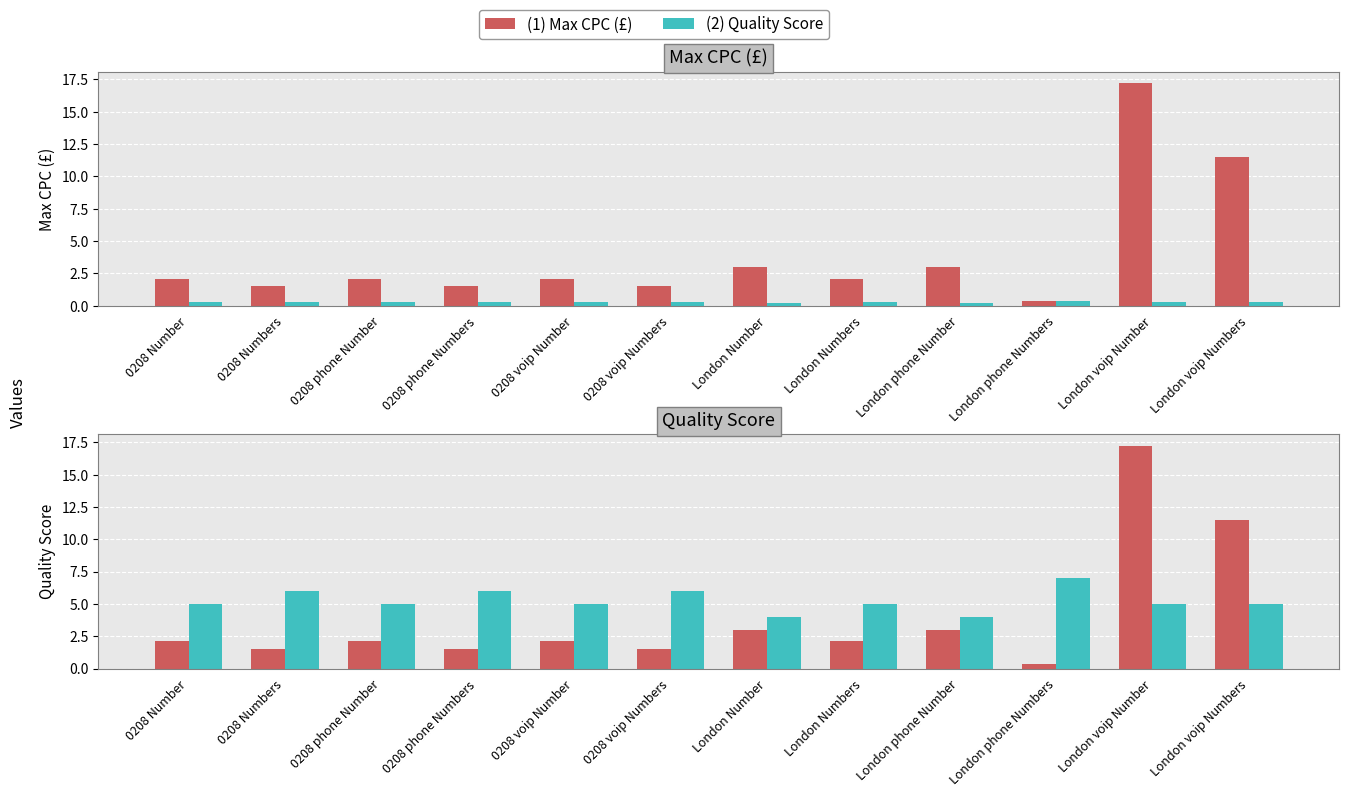

Where does the Max CPC (£) series first go above 2?

0208 Number